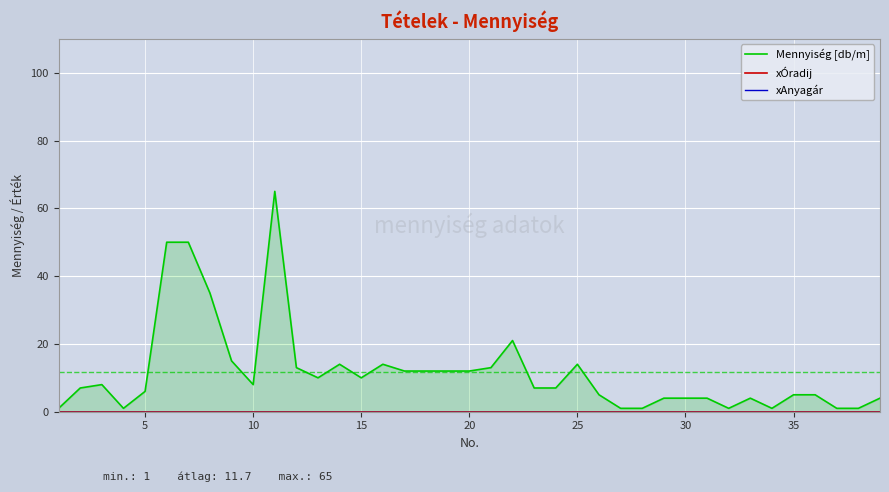

True or false: Mennyiség [db/m] and xÓradij cross at least once.

False